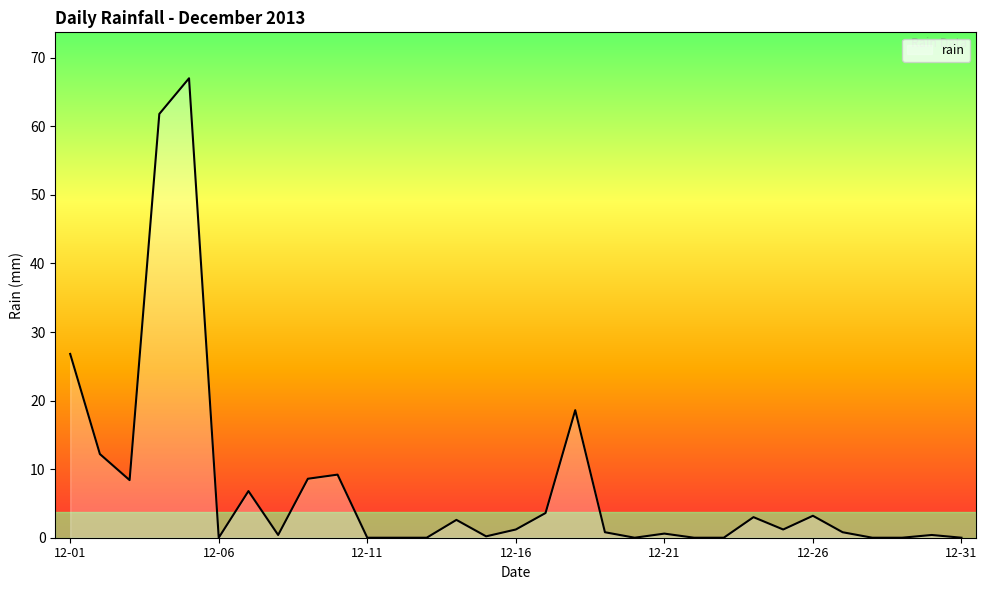

What is the greatest value displayed?

67.0